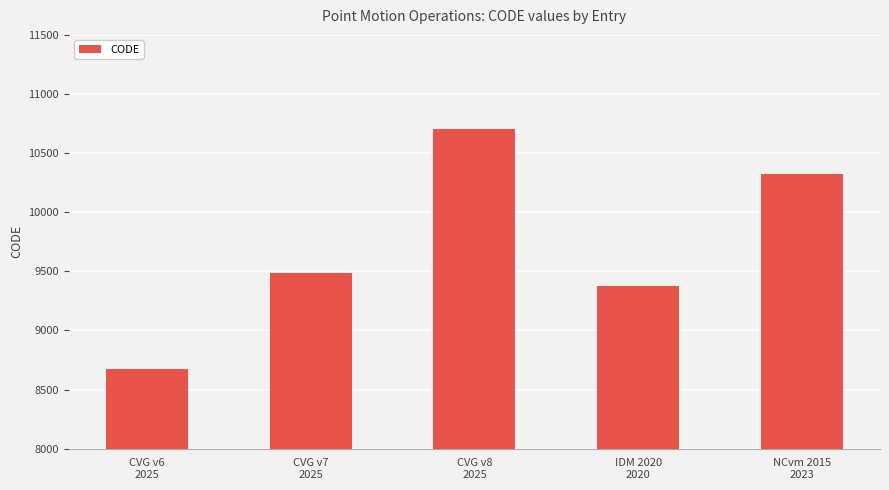

What is the change in value from CVG v6
2025 to CVG v7
2025?

+807